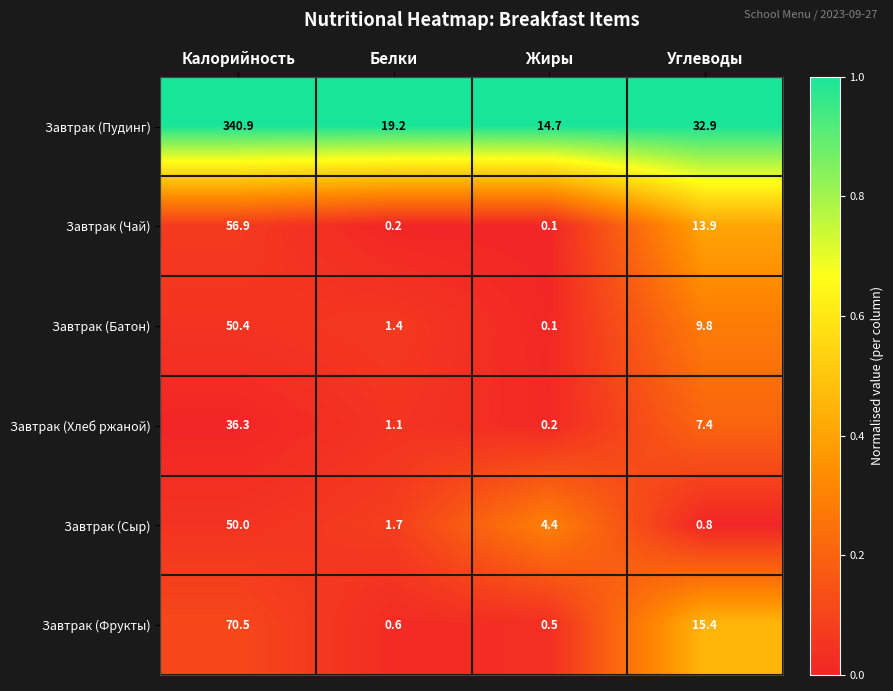

Is it true that Завтрак (Пудинг) equals 20.0 at Жиры?

False